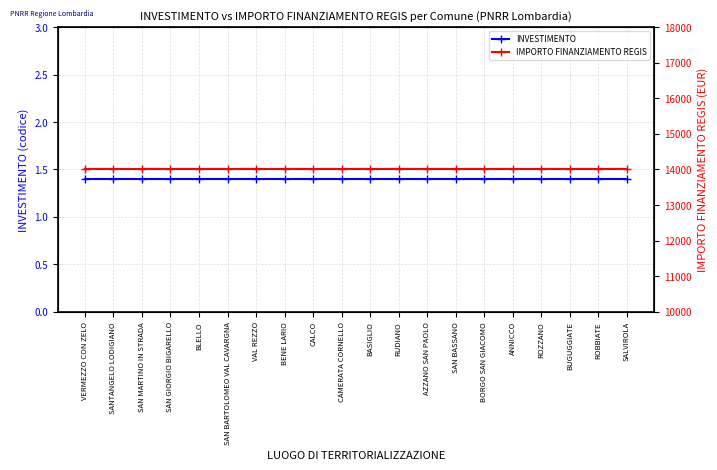

At which label is IMPORTO FINANZIAMENTO REGIS closest to 14000?

VERMEZZO CON ZELO